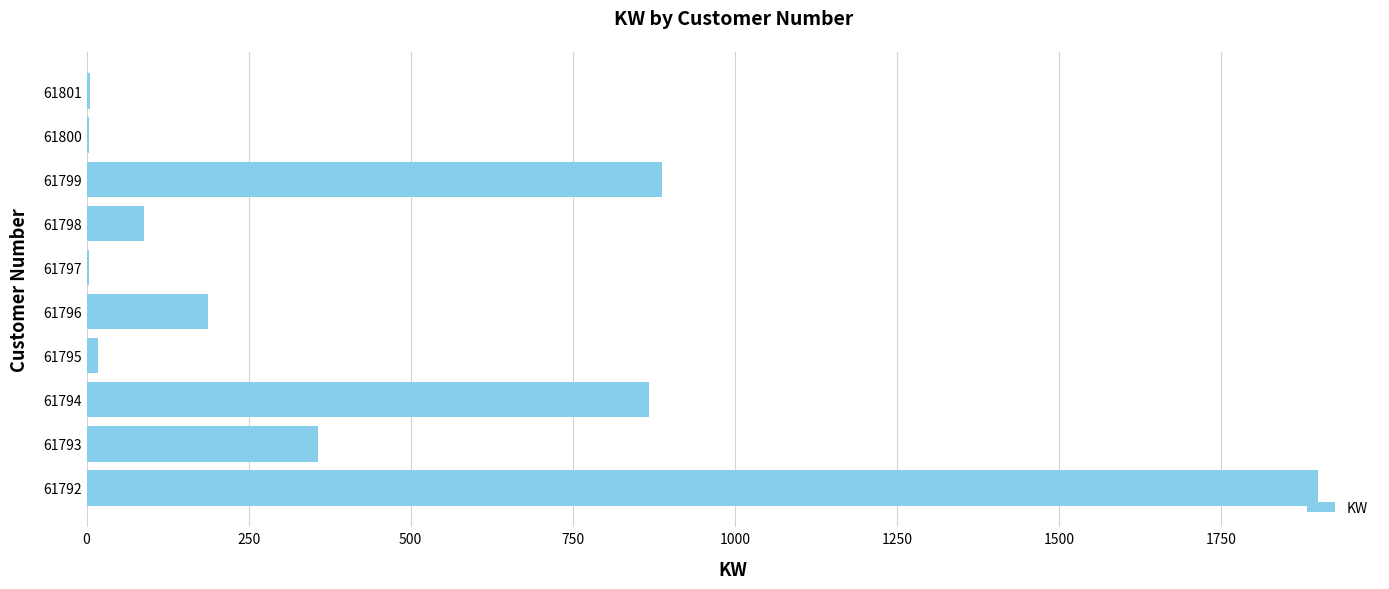

At which category does the chart reach its peak across all series?

61792